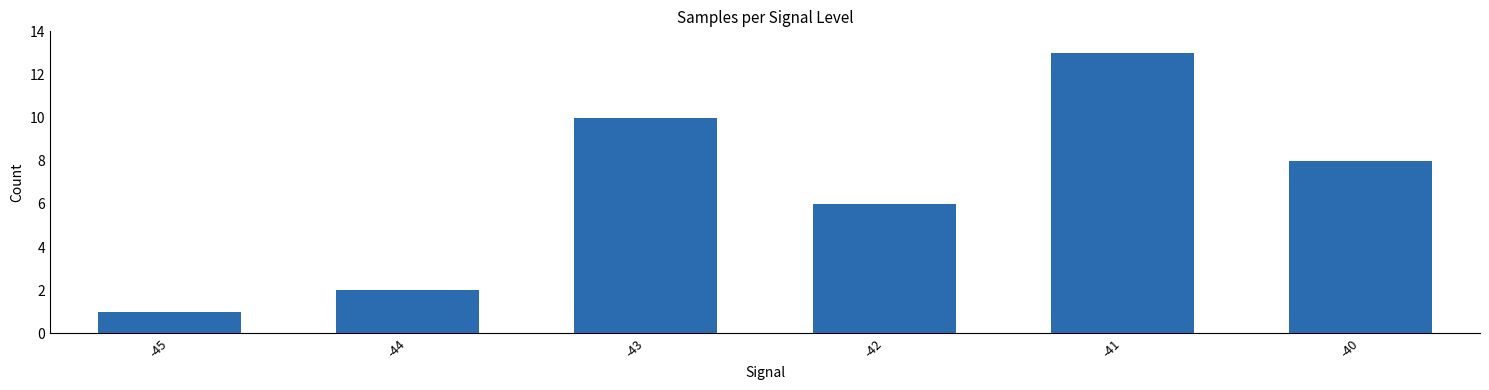

Does the chart contain stacked bars?

No